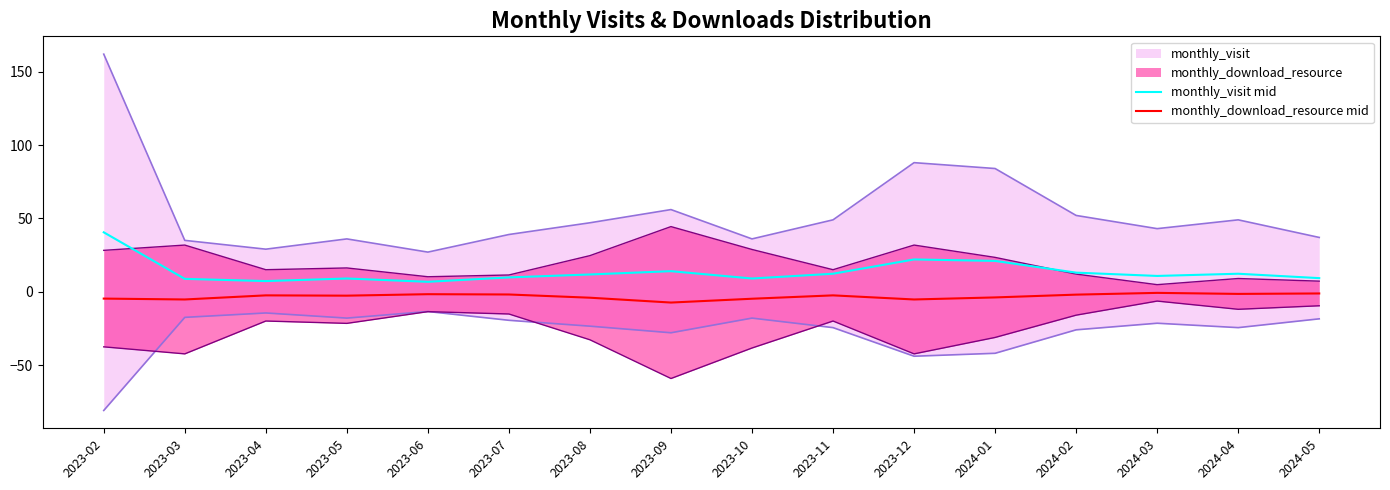

What is the maximum value for monthly_visit mid?

40.5